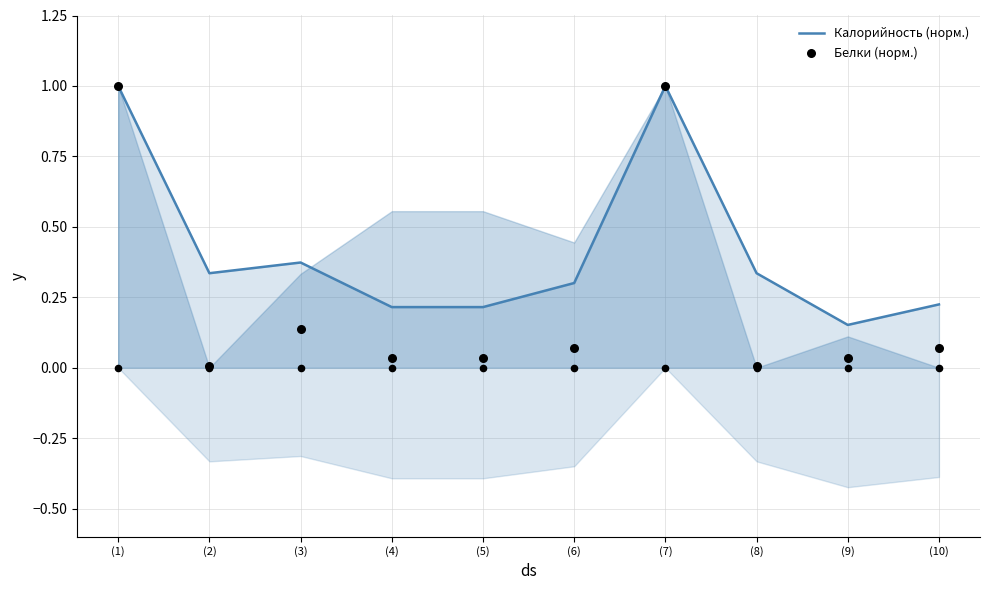

Which series has the largest total across all categories?

Калорийность (норм.)